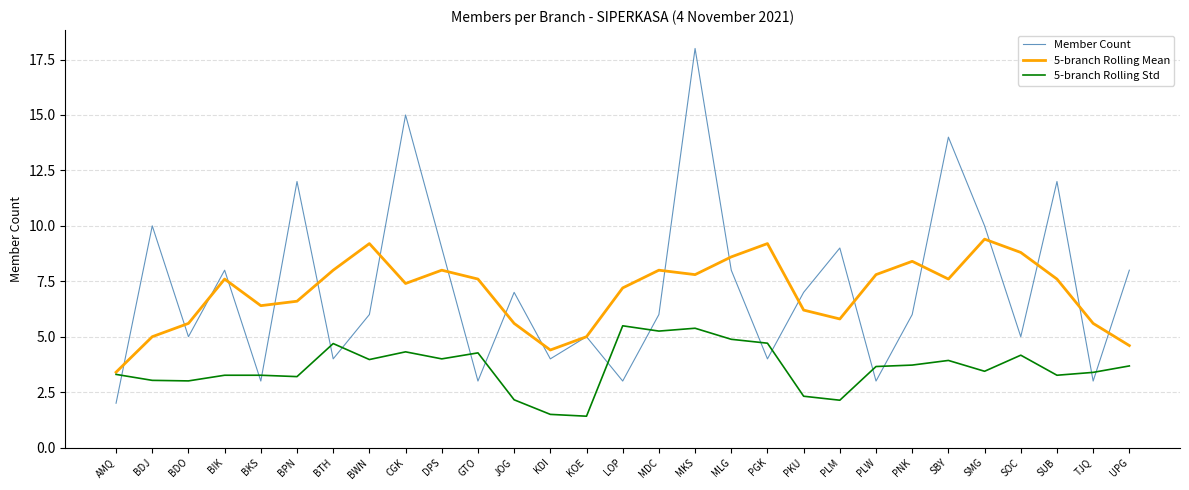

What is the difference between the Member Count values at GTO and CGK?

12.0